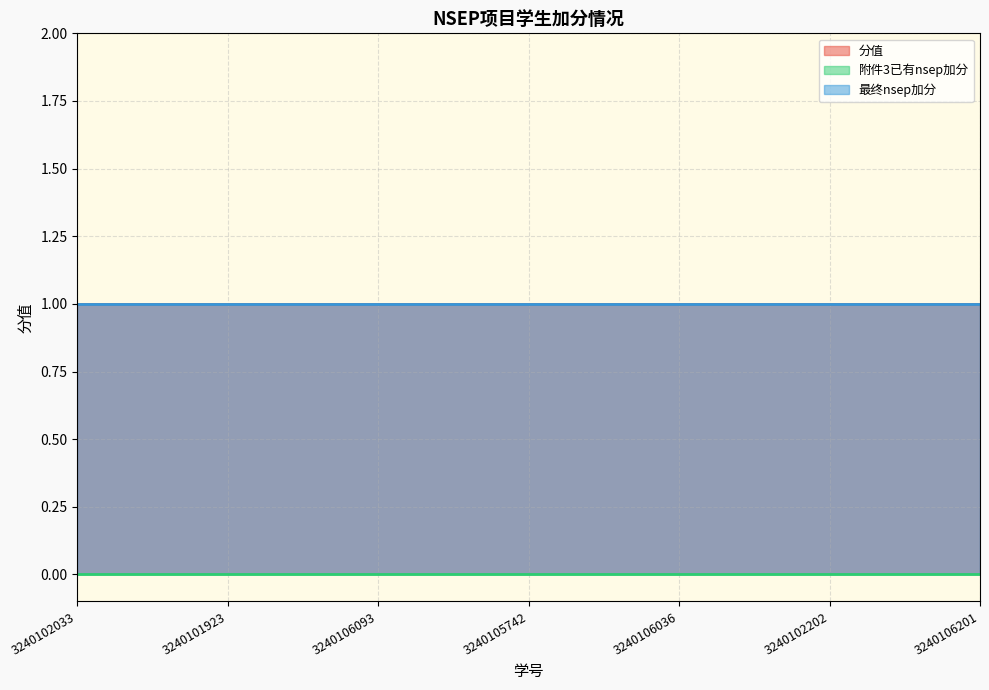

The value of 分值 at 3240102202 is 0. True or false?

False